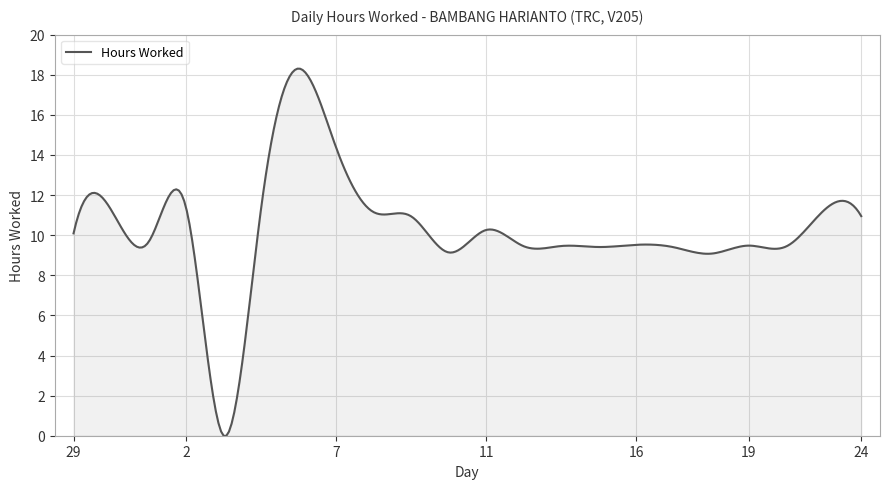

What is the greatest value displayed?

18.3